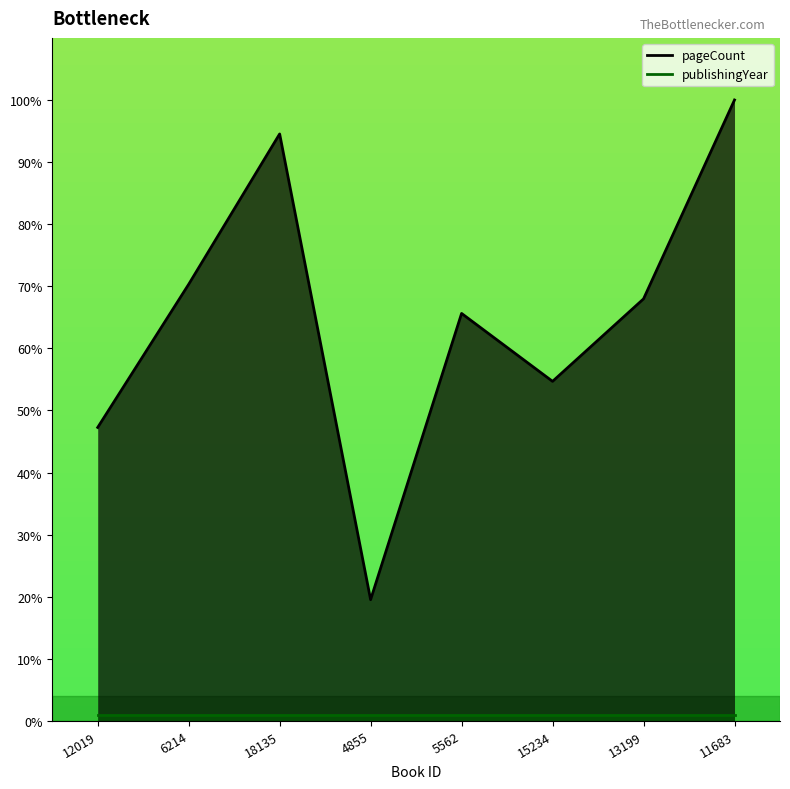

What is the label of the 8th point from the right?

12019